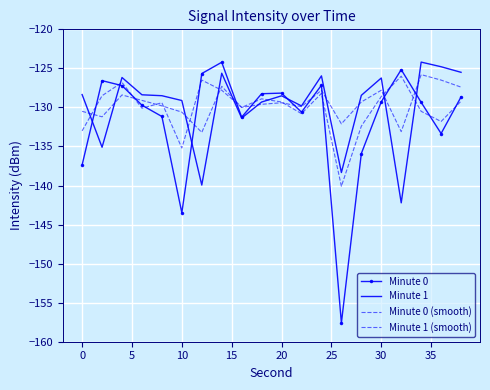

Reading left to right, what are all the values shown in this chart?

Minute 0: -137.4	-126.6	-127.2	-129.7	-131.2	-143.5	-125.7	-124.2	-131.2	-128.2	-128.2	-130.6	-127.2	-157.6	-135.9	-129.3	-125.2	-129.3	-133.3	-128.7
Minute 1: -128.4	-135.1	-126.2	-128.4	-128.5	-129.1	-139.9	-125.6	-131.4	-129.3	-128.5	-129.8	-126.0	-138.3	-128.5	-126.2	-142.2	-124.2	-124.8	-125.5
Minute 0 (smooth): -133.0	-128.5	-126.8	-130.1	-129.4	-135.2	-126.5	-127.8	-130.0	-128.9	-129.3	-130.8	-128.2	-140.1	-132.4	-128.6	-126.0	-130.5	-131.8	-129.2
Minute 1 (smooth): -130.5	-131.2	-128.4	-129.1	-129.8	-130.6	-133.2	-127.3	-130.0	-129.6	-129.4	-129.9	-127.8	-132.1	-129.3	-127.8	-133.1	-125.8	-126.5	-127.4